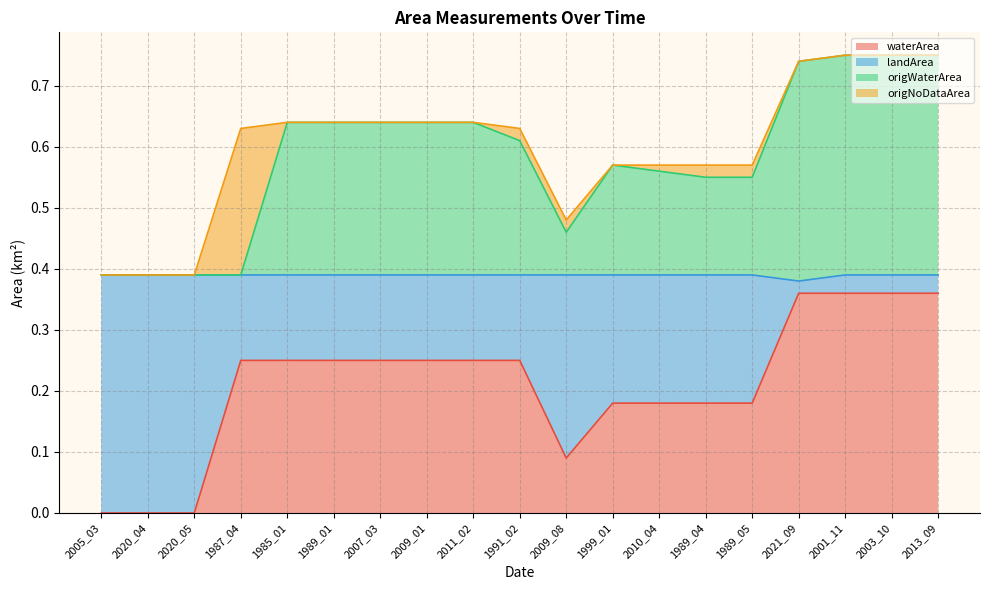

At which category is the sum across all series the highest?

2001_11